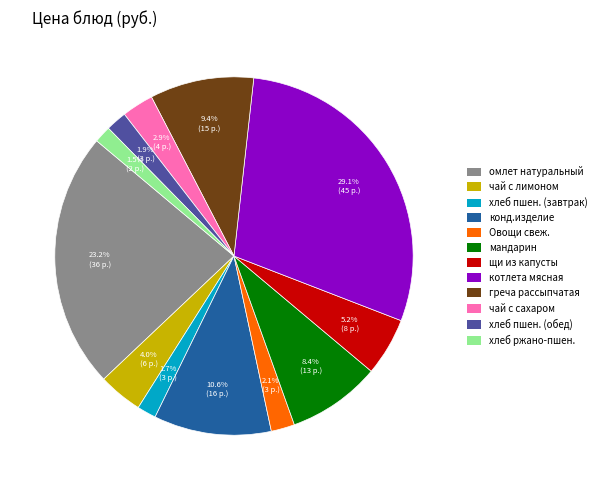

Is there a majority slice in this chart?

No